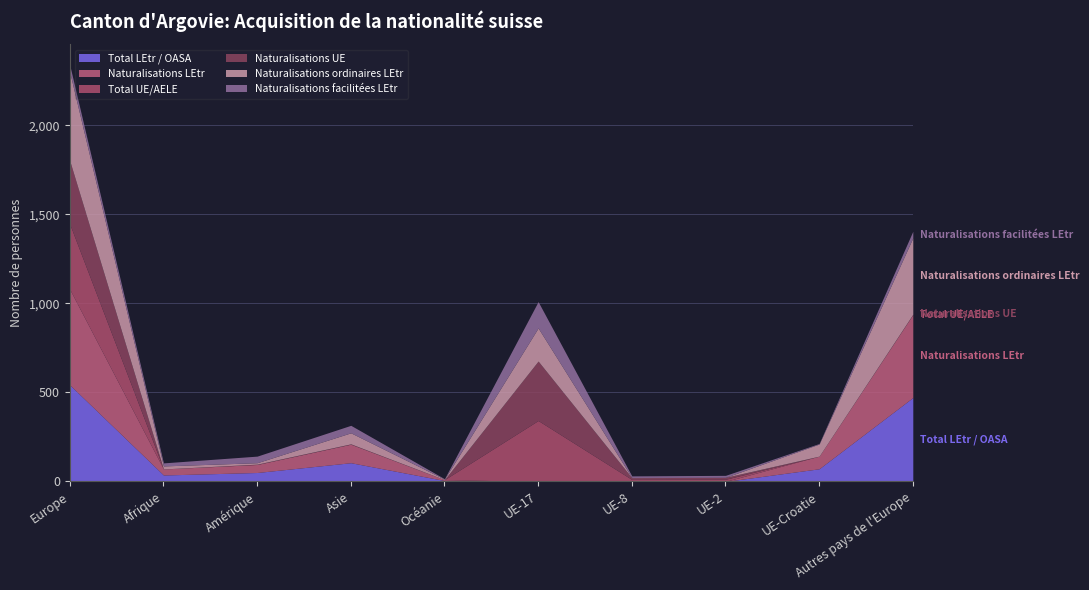

What is the difference between the Naturalisations ordinaires LEtr values at Asie and UE-8?

61